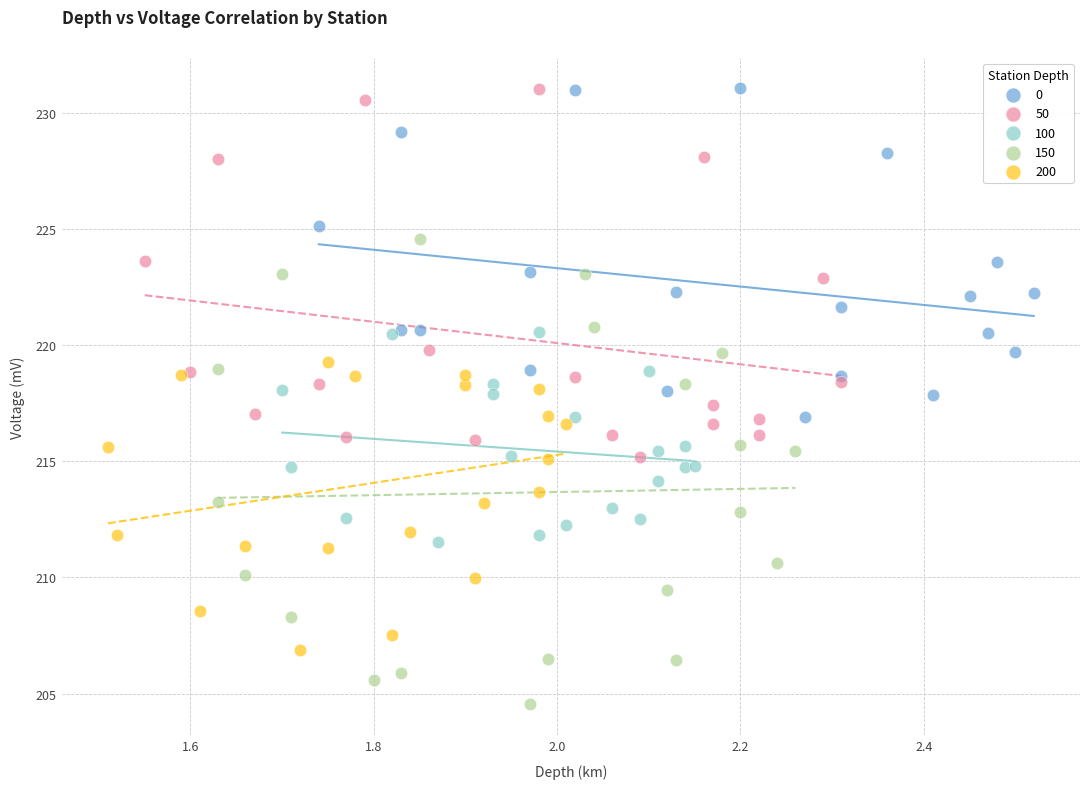

Which series reaches the minimum Y coordinate?

150